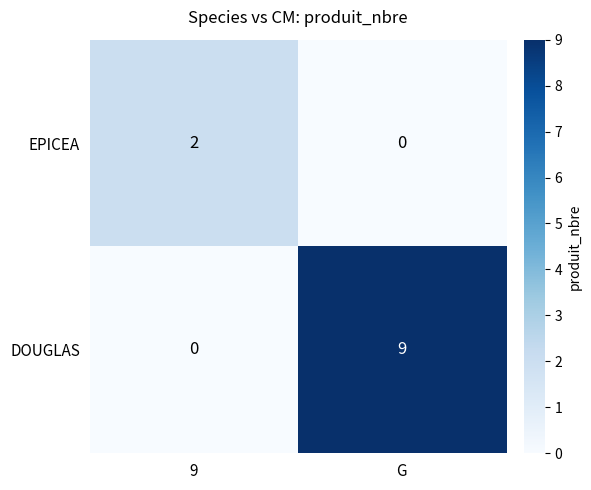

At 9, list the series in order from smallest to largest.

DOUGLAS, EPICEA